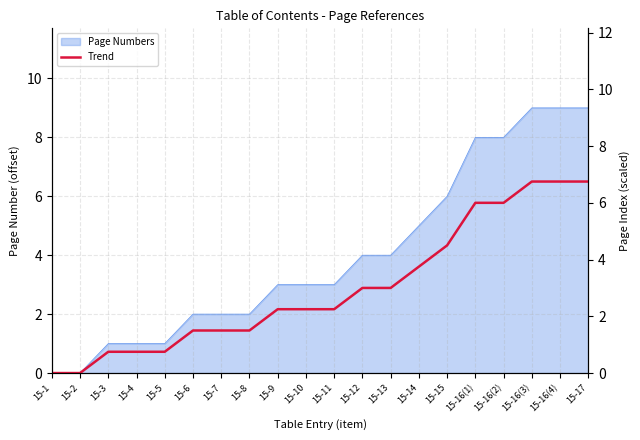

At which label is the value closest to 3?

15-12